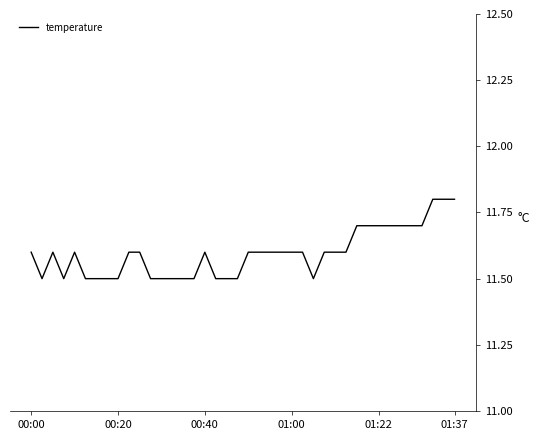

Reading right to left, list all the values displayed in this chart.

11.8	11.8	11.8	11.7	11.7	11.7	11.7	11.7	11.7	11.7	11.6	11.6	11.6	11.5	11.6	11.6	11.6	11.6	11.6	11.6	11.5	11.5	11.5	11.6	11.5	11.5	11.5	11.5	11.5	11.6	11.6	11.5	11.5	11.5	11.5	11.6	11.5	11.6	11.5	11.6